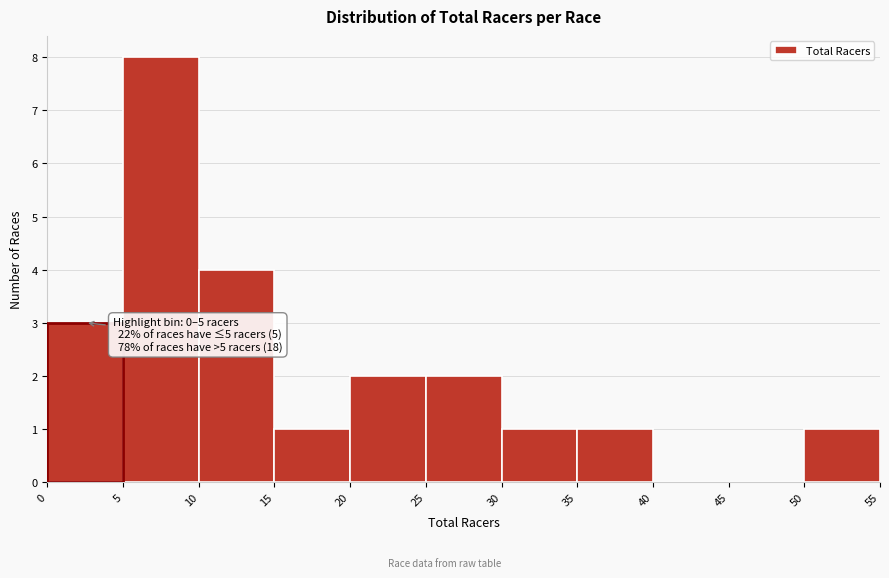

Which range on the x-axis has the tallest bar?

5 to 10